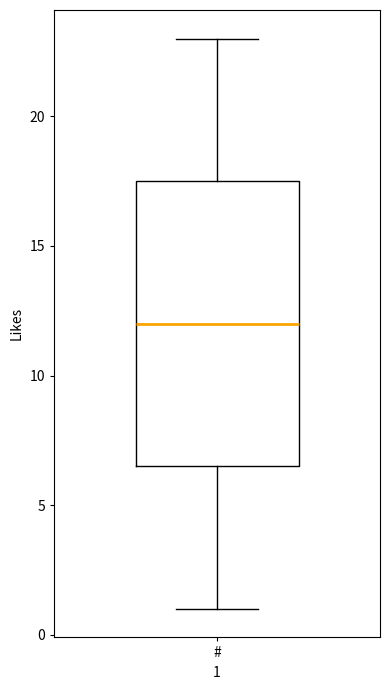

Read this box plot against the y-axis: the position of the median line, the range covered by the box, and the ends of both whiskers. The values are not printed on the chart, so give them approximately, as read against the axis.

median 12.0, box 6.5 to 17.5, whiskers 1.0 to 23.0